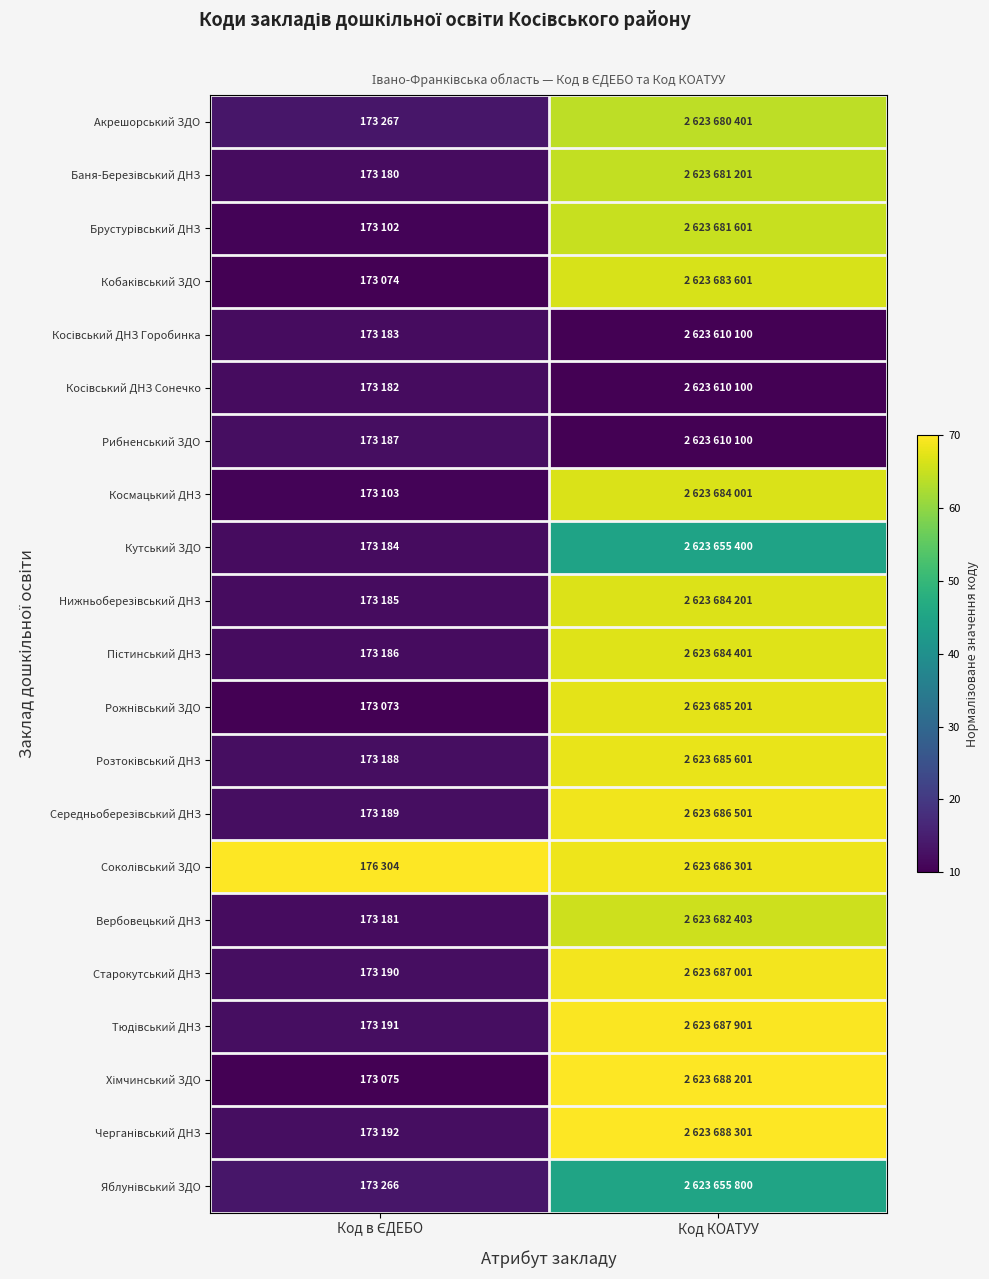

How many data points does each series have?

2